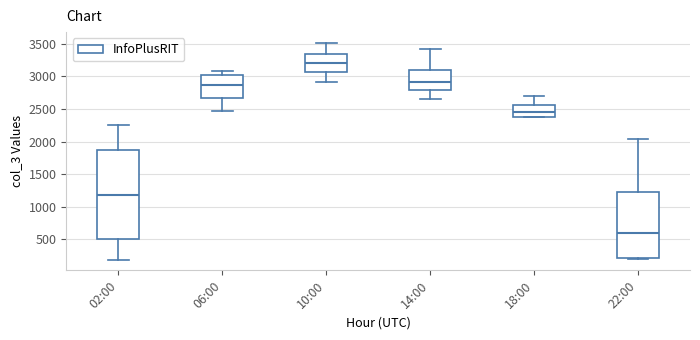

Comparing the boxes themselves (not the whiskers), which one is the tallest?

02:00